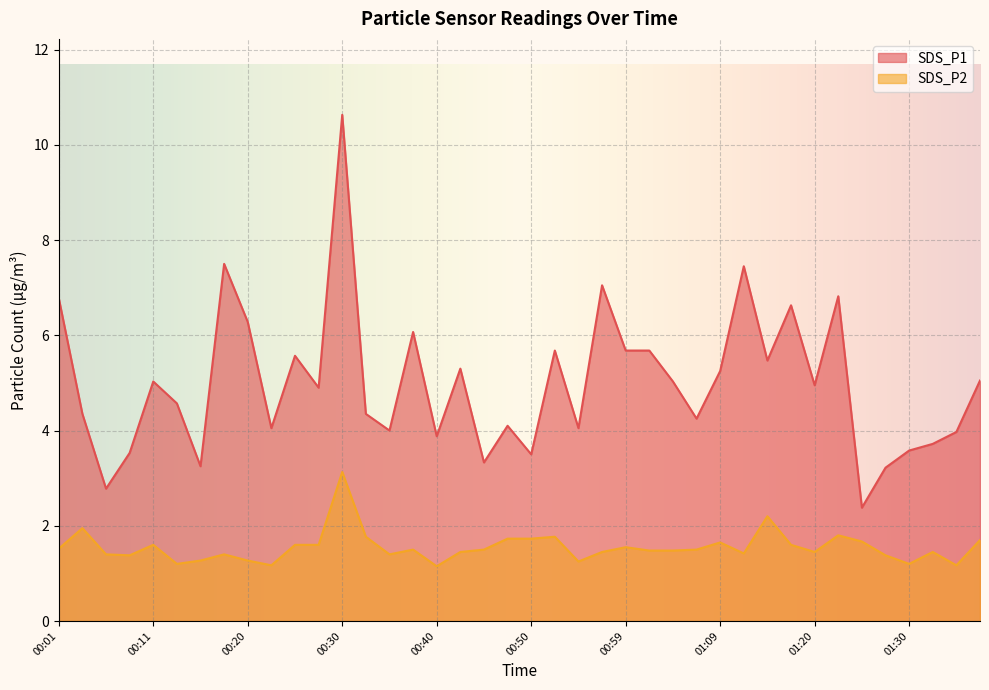

What is the value of the SDS_P2 point at the 19th from the left?

1.5